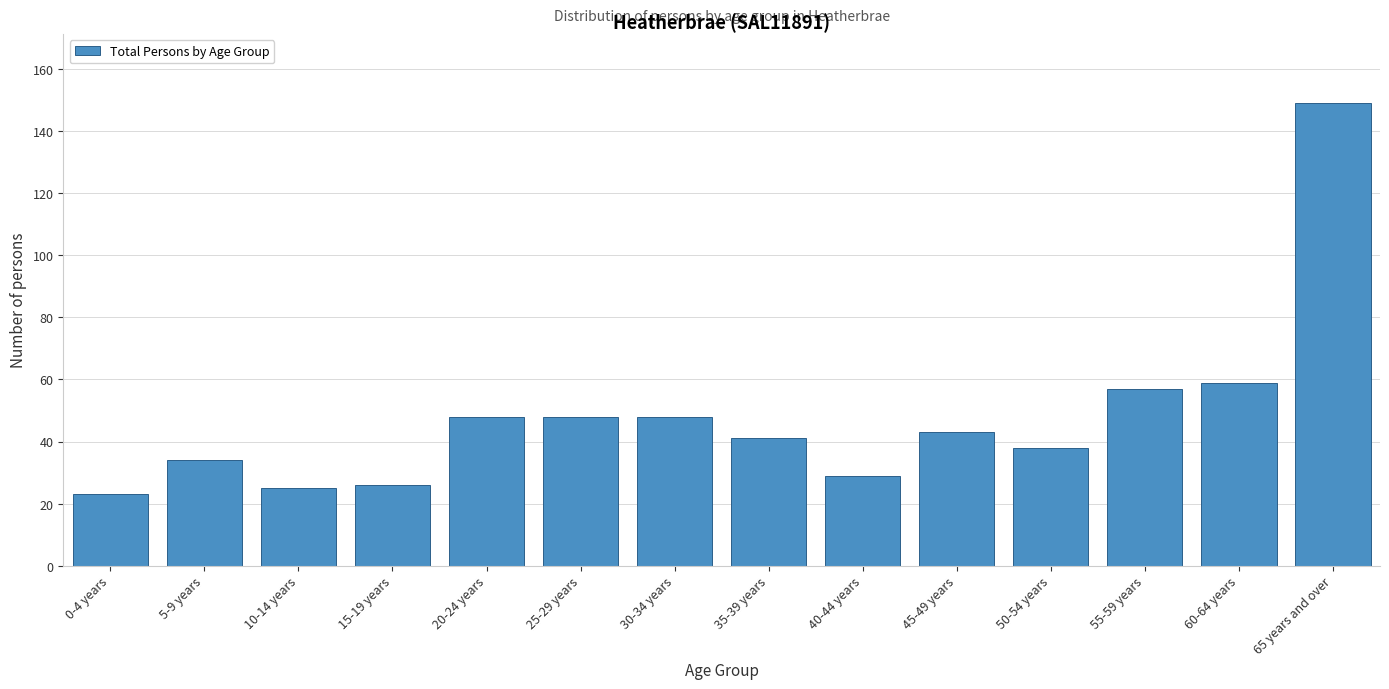

Reading left to right, what are all the values shown in this chart?

0-4 years=23	5-9 years=34	10-14 years=25	15-19 years=26	20-24 years=48	25-29 years=48	30-34 years=48	35-39 years=41	40-44 years=29	45-49 years=43	50-54 years=38	55-59 years=57	60-64 years=59	65 years and over=149